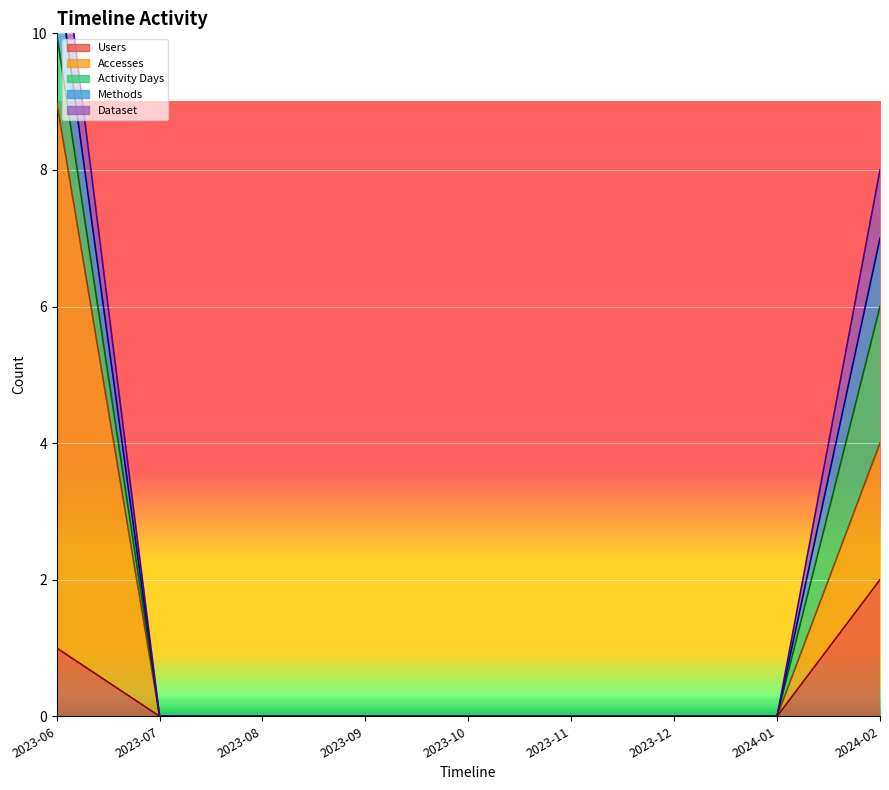

What is the label of the 1st point from the right?

2024-02